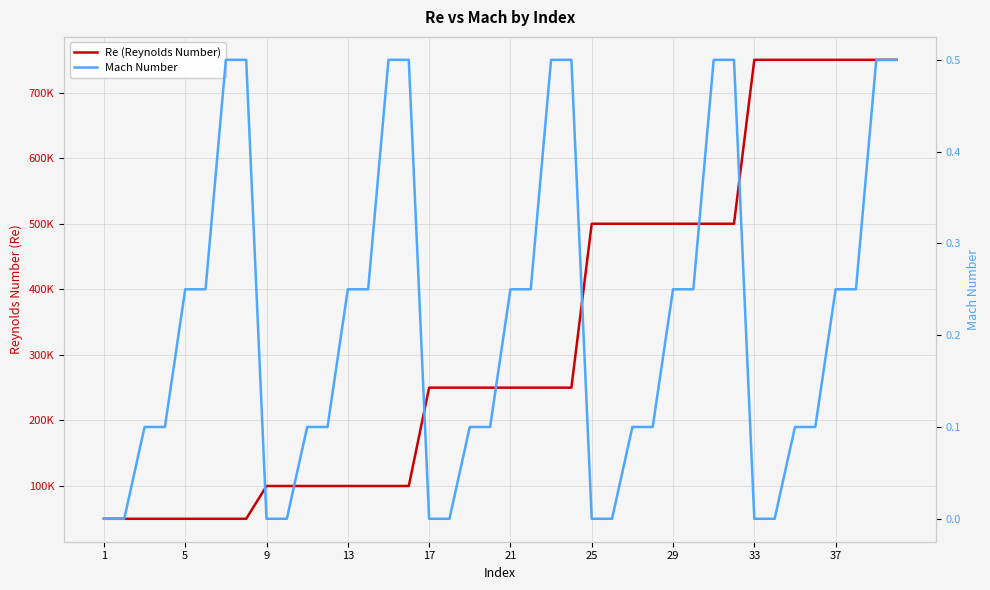

What is the sum of all Mach Number values?

8.5